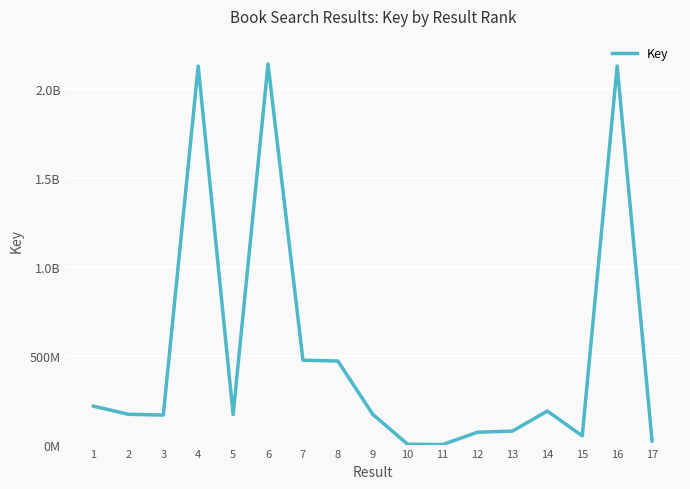

Does the chart have visible grid lines?

Yes